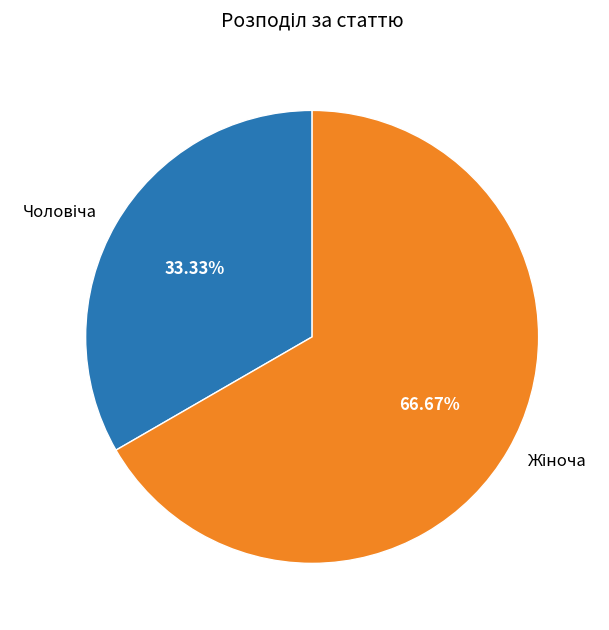

Is there any slice that represents more than half of the pie?

Yes